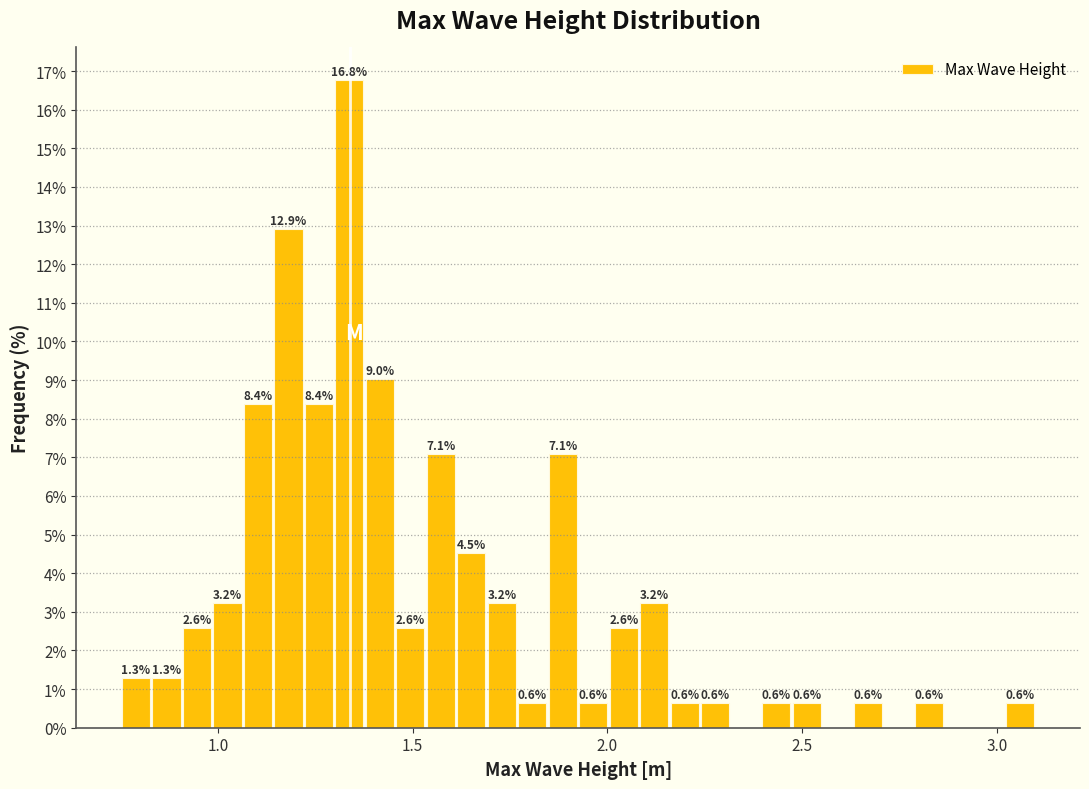

Around what value on the x-axis is the tallest bar? Give the approximate position of its centre, as read against the axis.

1.35